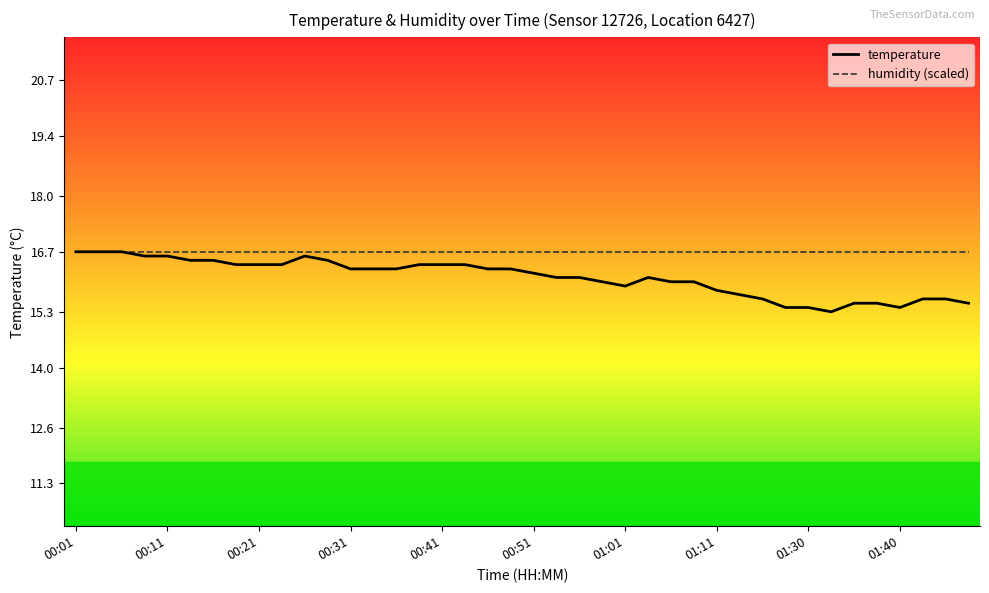

What is the maximum value shown in the chart?

16.7